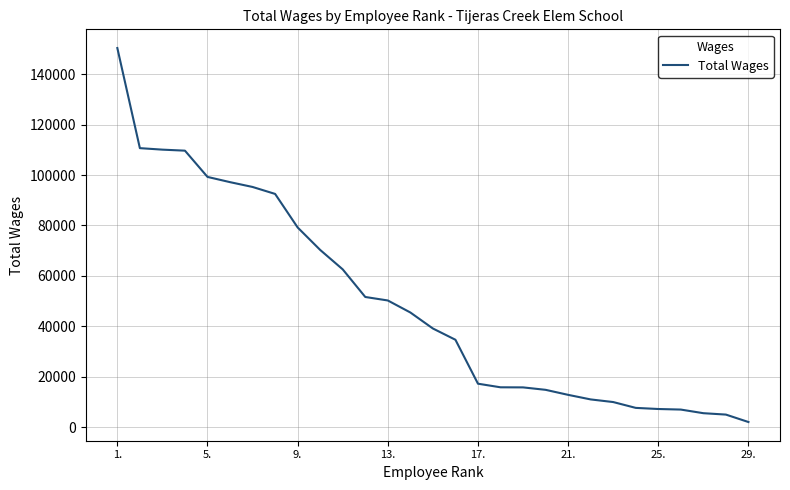

What is the maximum value shown in the chart?

150433